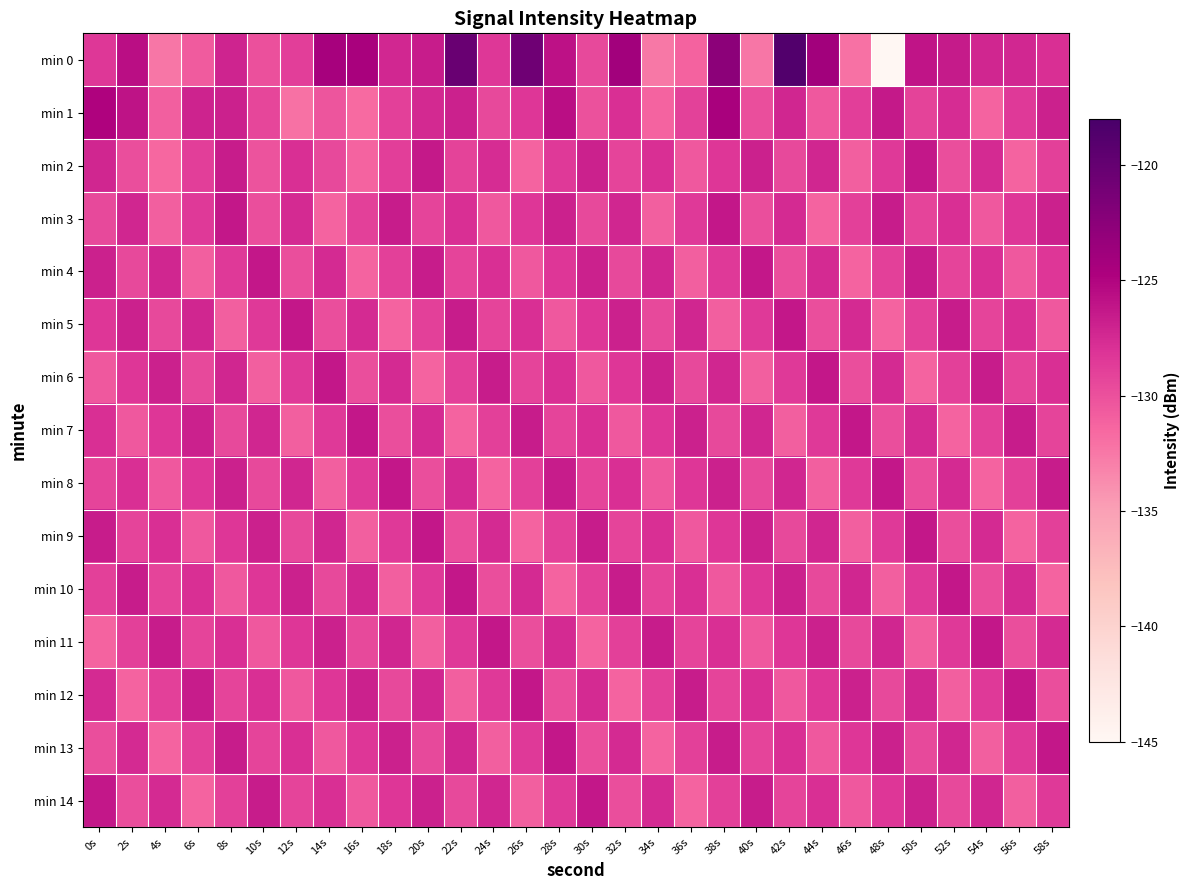

Between 4s and 48s, which series saw the biggest shift?

min 0